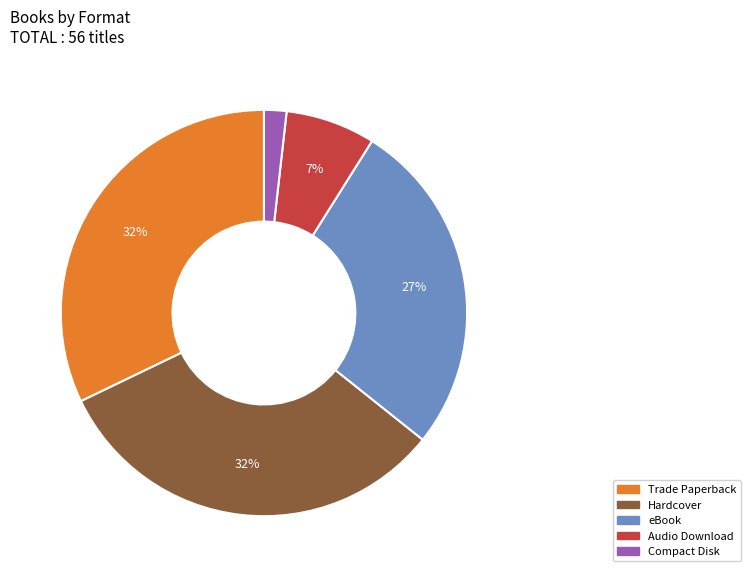

To the nearest percent, what is the average slice percentage?

20%